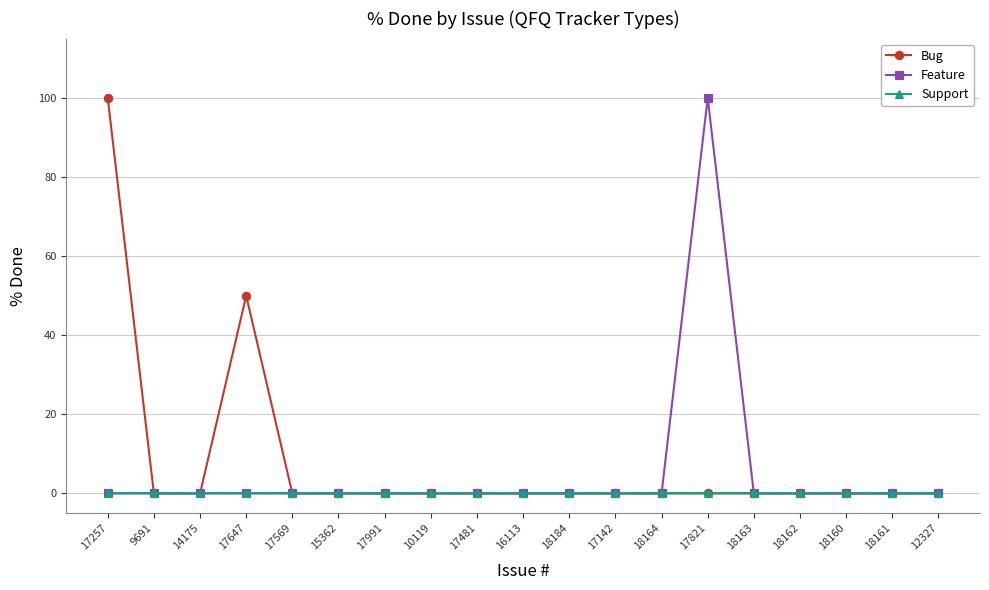

Reading left to right, what are all the values shown in this chart?

Bug: 17257=100	9691=0	14175=0	17647=50	17569=0	15362=0	17991=0	10119=0	17481=0	16113=0	18184=0	17142=0	18164=0	17821=0	18163=0	18162=0	18160=0	18161=0	12327=0
Feature: 17257=0	9691=0	14175=0	17647=0	17569=0	15362=0	17991=0	10119=0	17481=0	16113=0	18184=0	17142=0	18164=0	17821=100	18163=0	18162=0	18160=0	18161=0	12327=0
Support: 17257=0	9691=0	14175=0	17647=0	17569=0	15362=0	17991=0	10119=0	17481=0	16113=0	18184=0	17142=0	18164=0	17821=0	18163=0	18162=0	18160=0	18161=0	12327=0